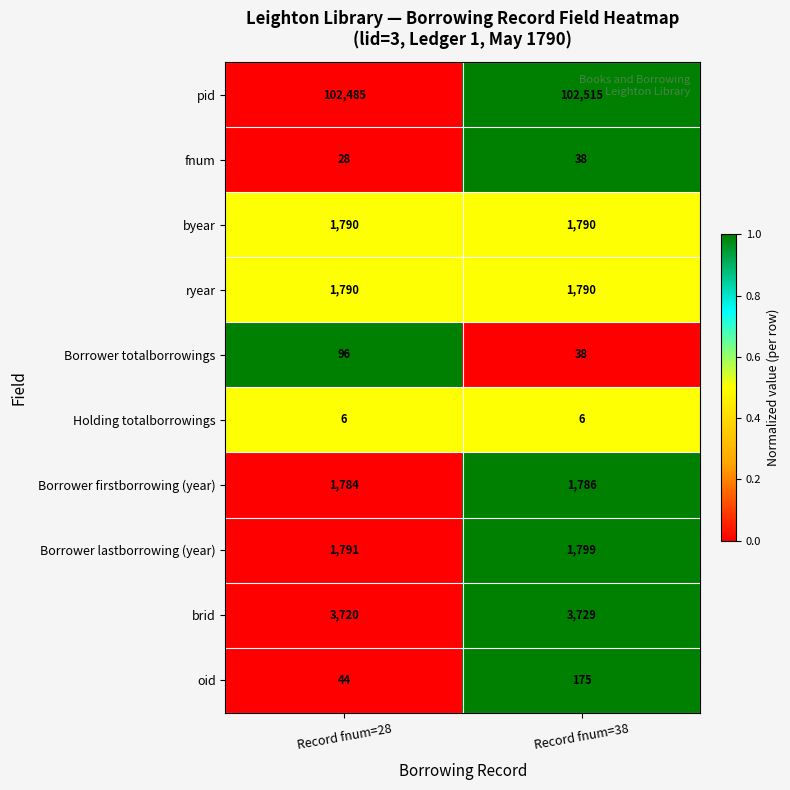

Which series has the largest range (max minus min)?

oid